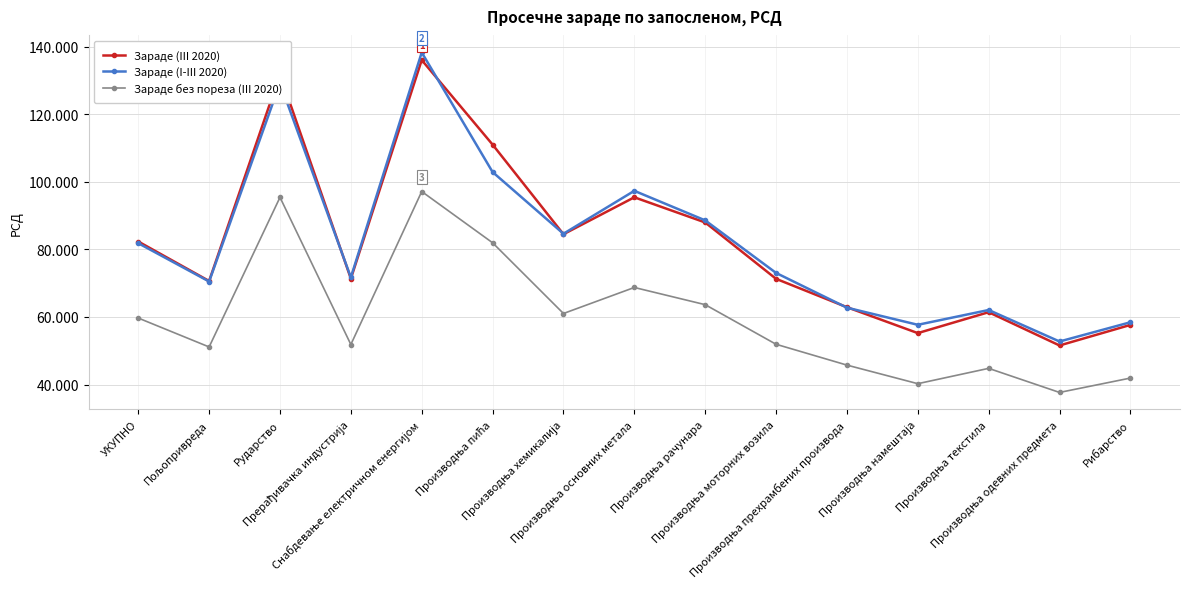

Rank the series at Рибарство from highest to lowest value.

Зараде (I-III 2020), Зараде (III 2020), Зараде без пореза (III 2020)